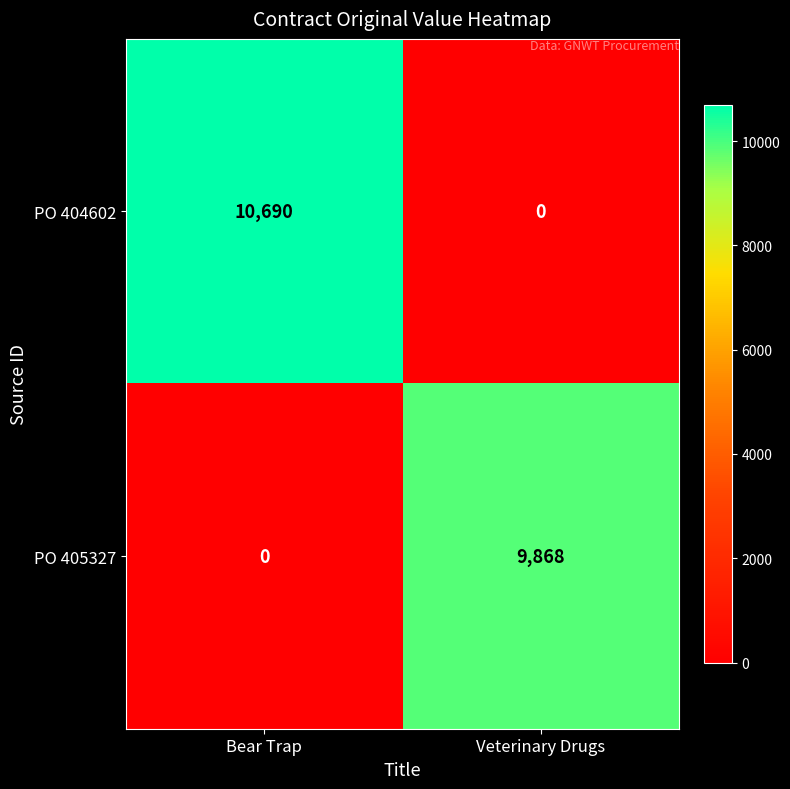

Rank the series by their maximum value, from highest to lowest.

PO 404602, PO 405327